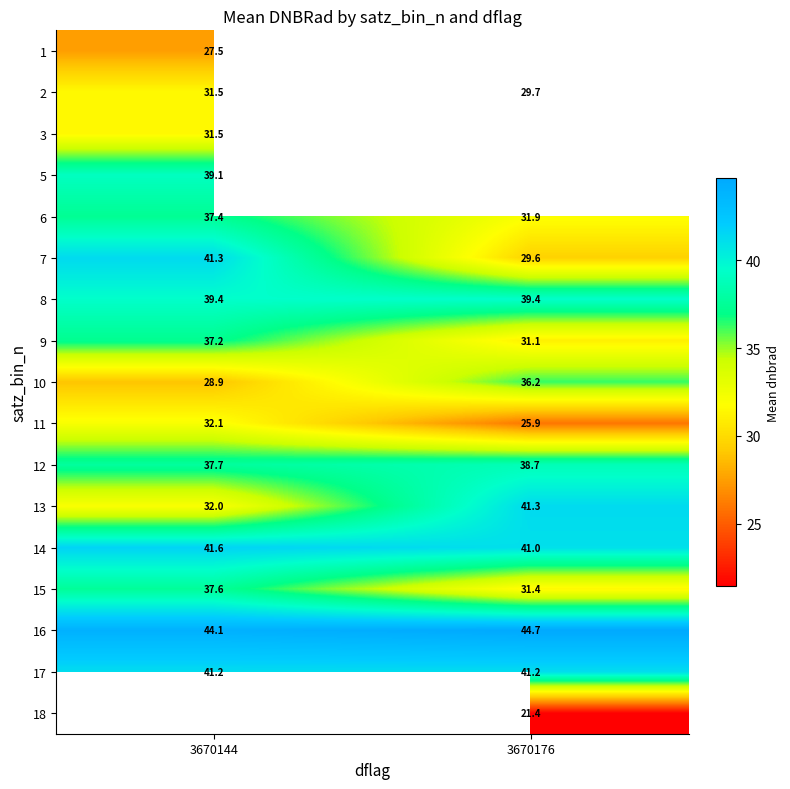

Is it true that 1 equals 27.5 at 3670144?

True